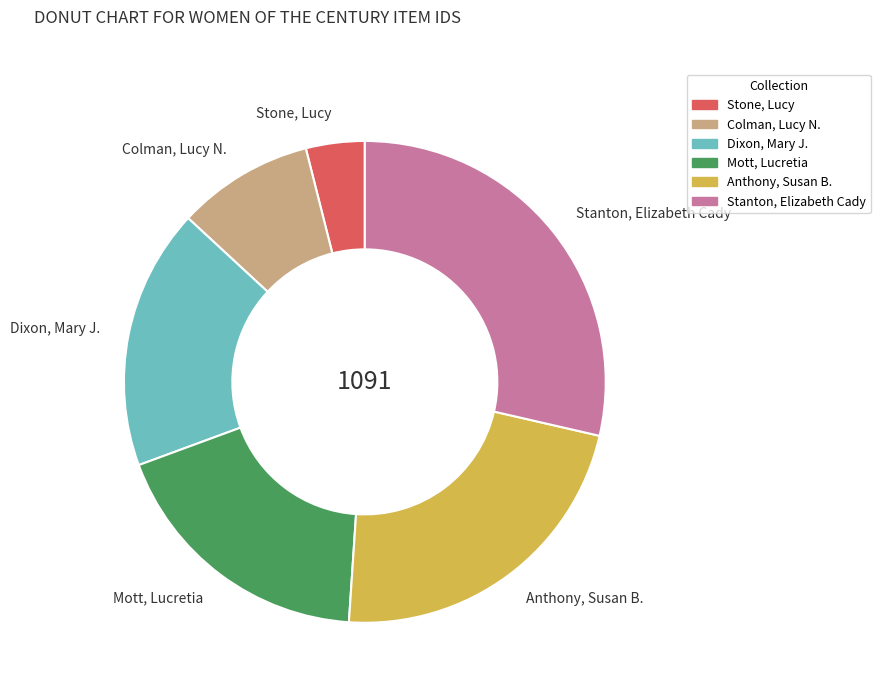

Count the number of slices in the pie.

6